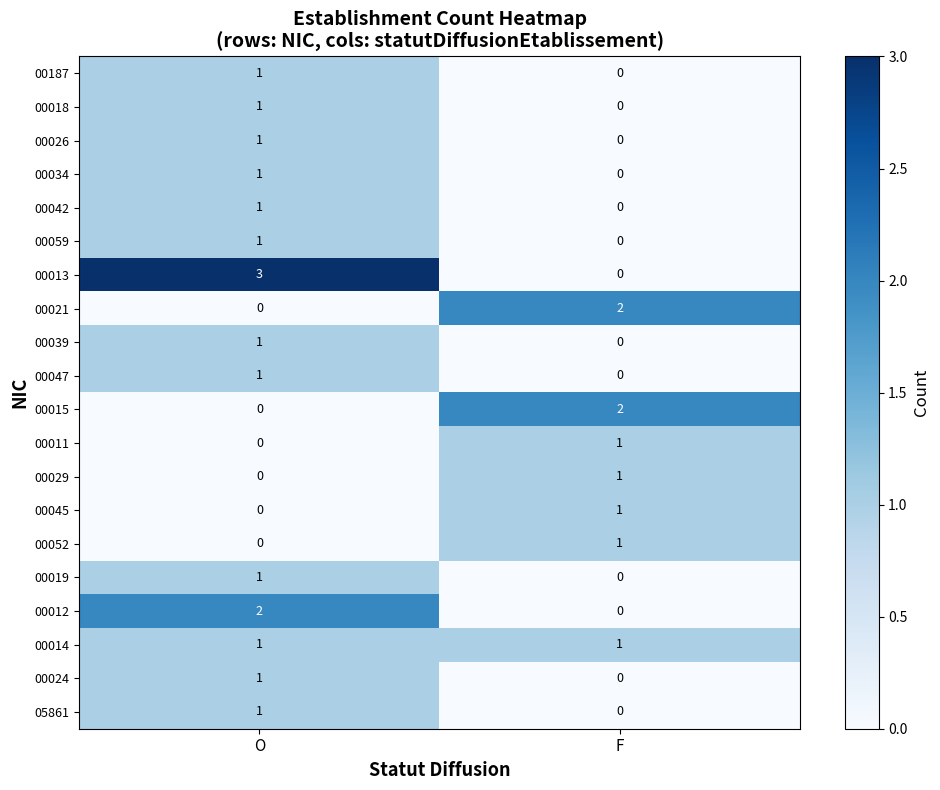

Which series has the largest range (max minus min)?

00013